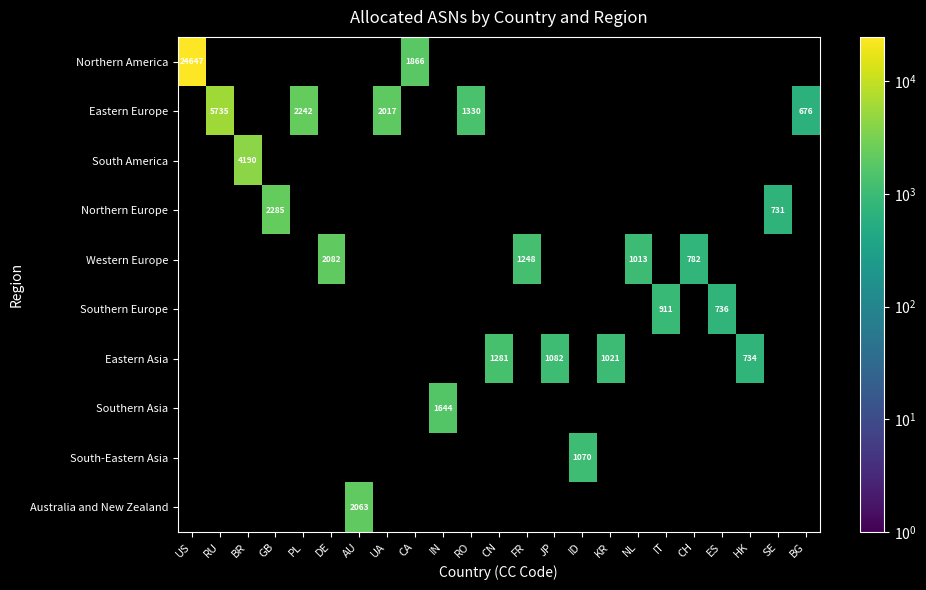

Is it true that Eastern Europe equals 1050 at UA?

False